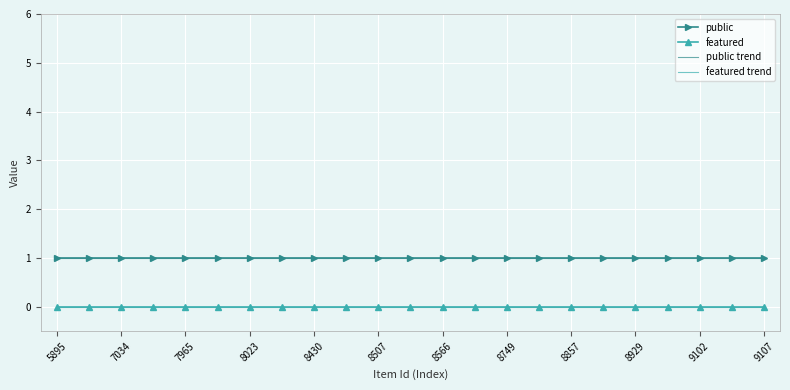

Rank the categories by featured trend value from highest to lowest.

5895, 7034, 7965, 8023, 8430, 8507, 8566, 8749, 8857, 8929, 9102, 9107, 12, 13, 14, 15, 16, 17, 18, 19, 20, 21, 22